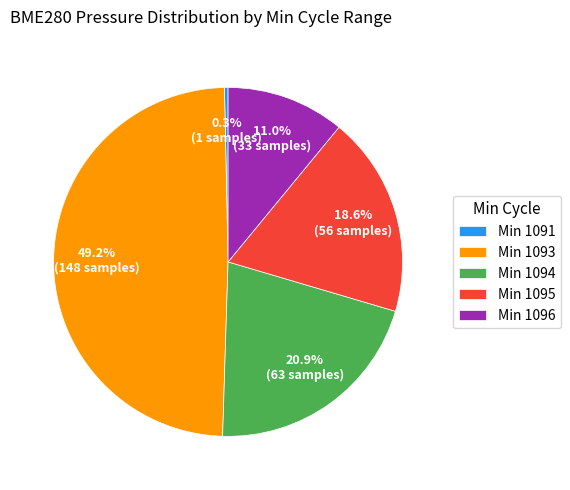

Between Min 1094 and Min 1095, which is larger?

Min 1094